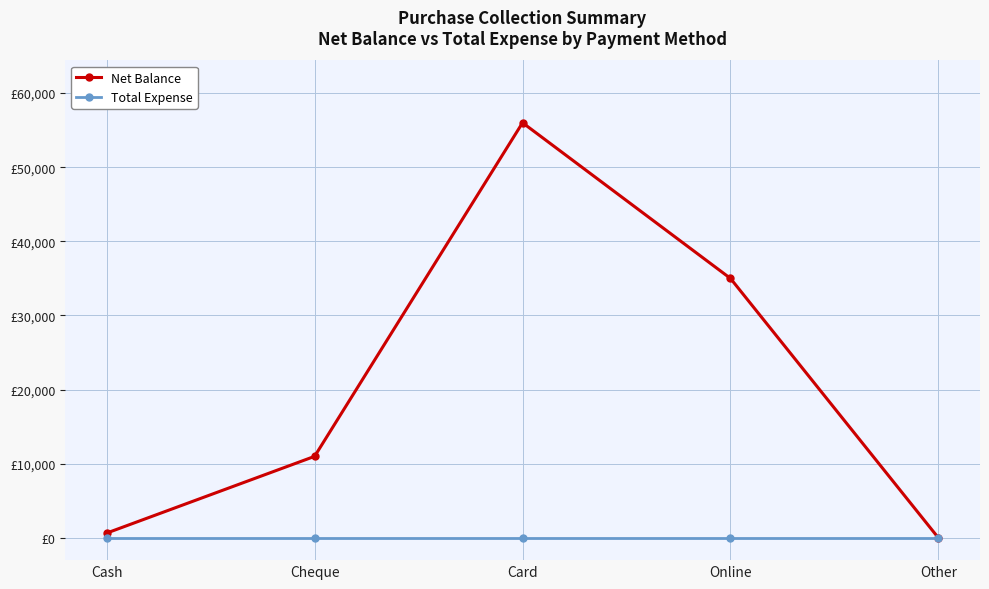

List the series in order of their peak value, highest first.

Net Balance, Total Expense